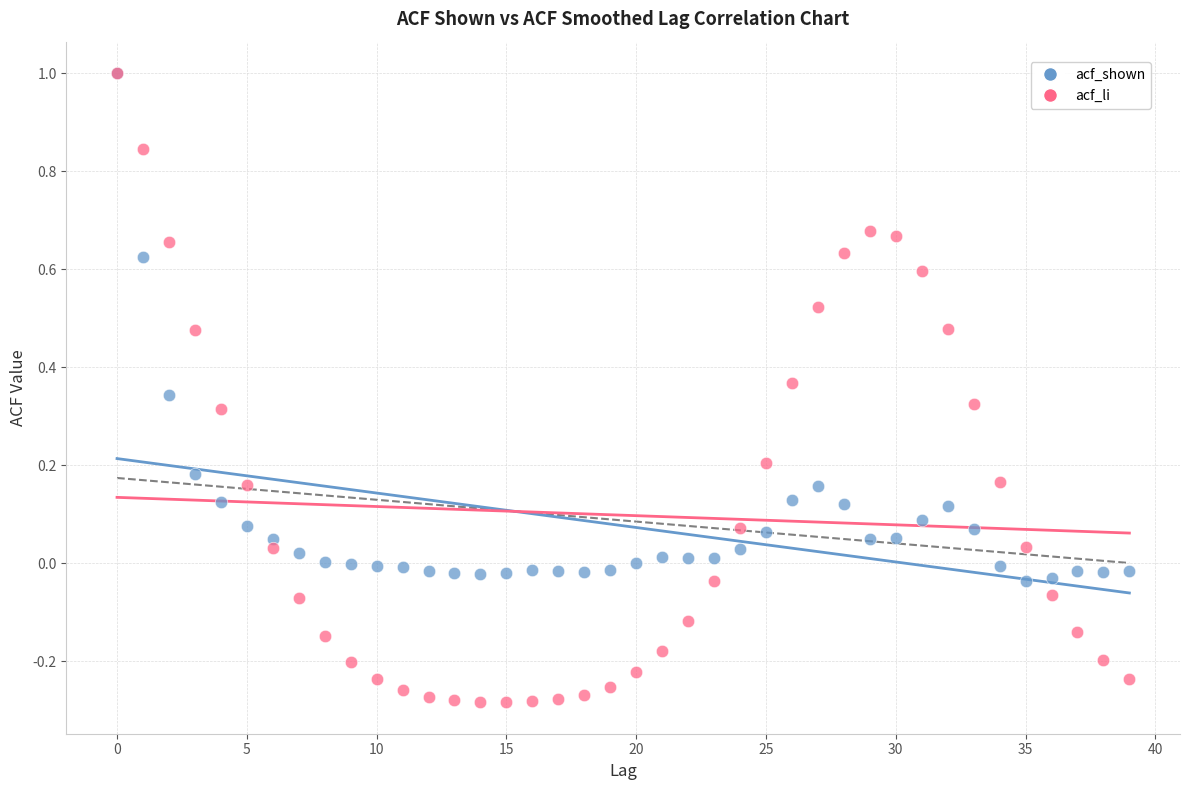

What are all the series names shown in the legend?

acf_shown, acf_li